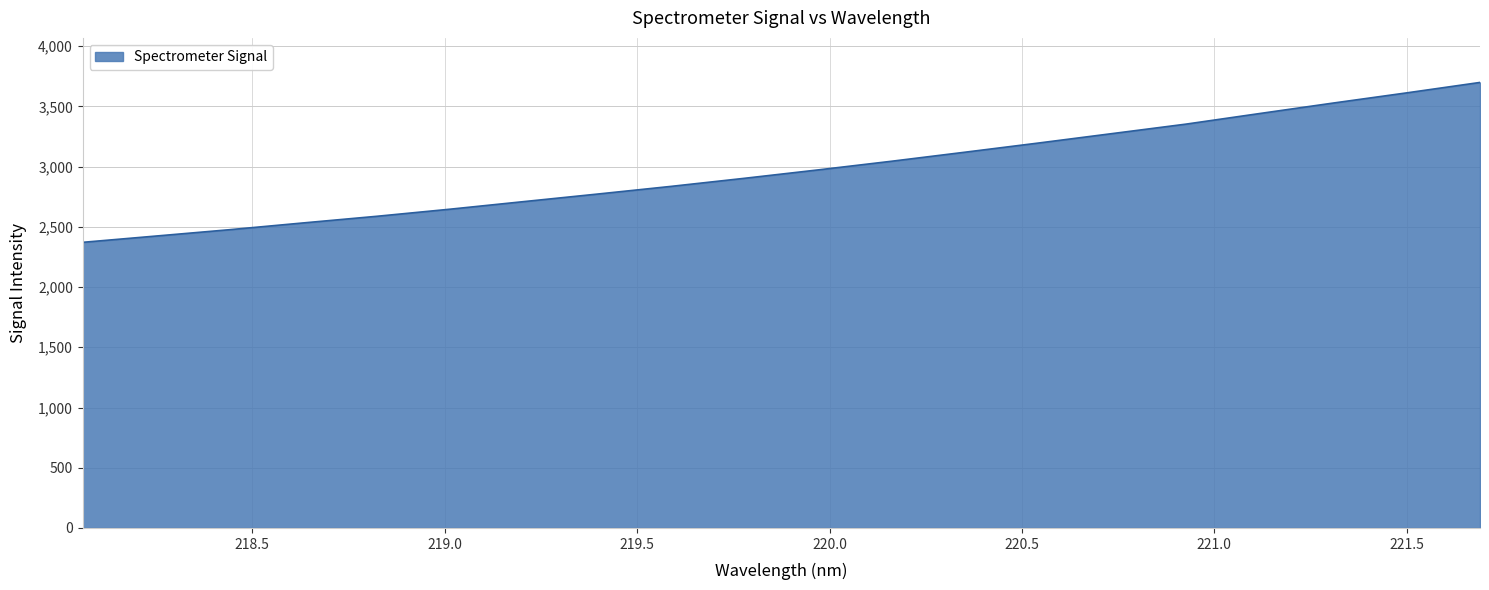

What is the maximum value shown in the chart?

3698.9